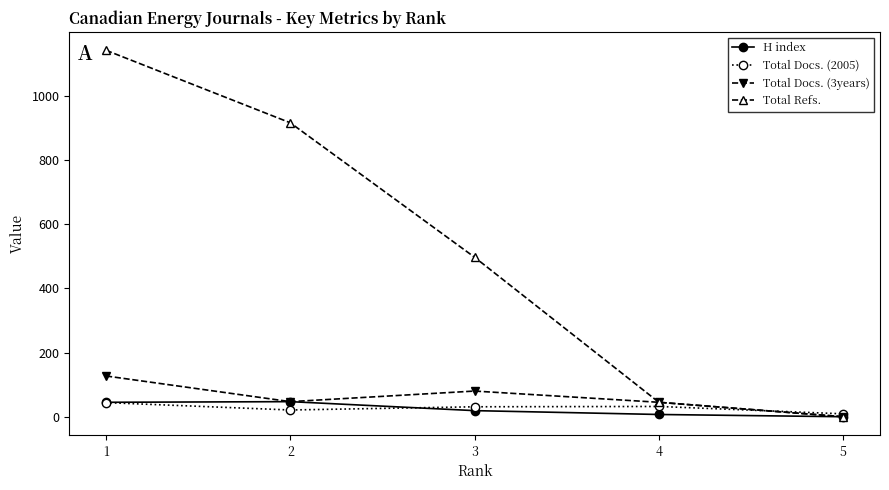

The value of Total Refs. at 5 is 786. True or false?

False